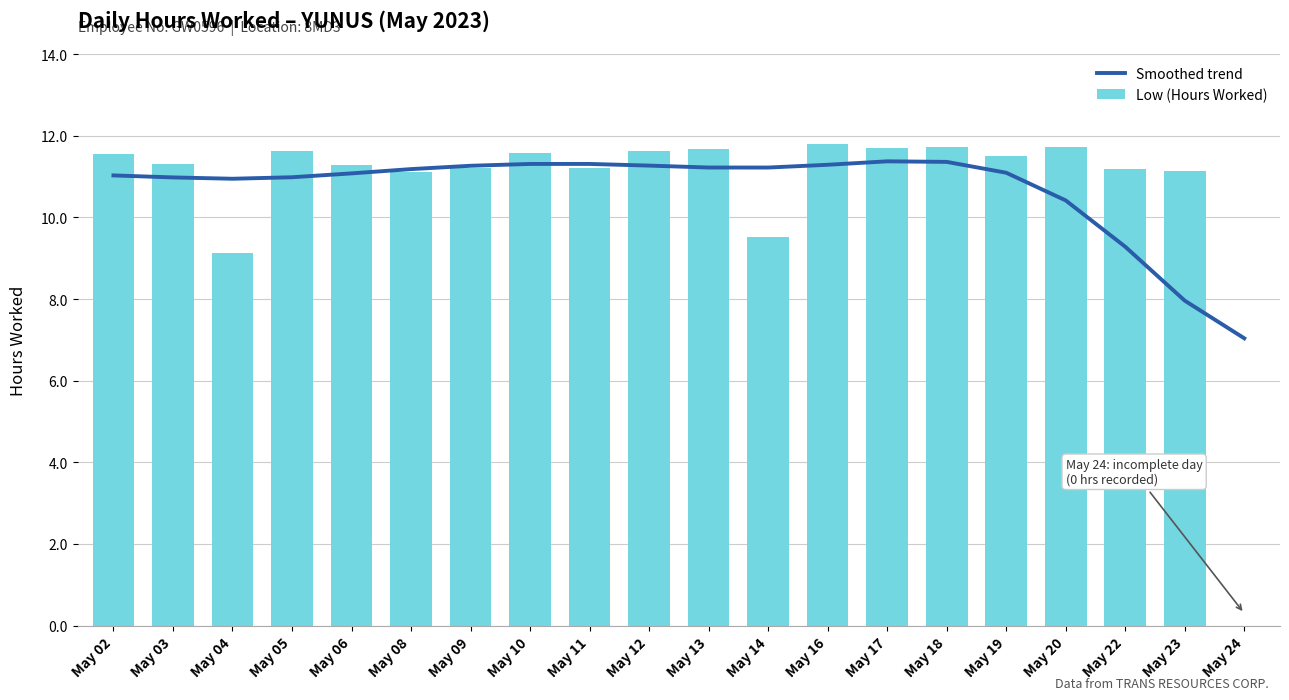

How many categories are shown in the chart?

20